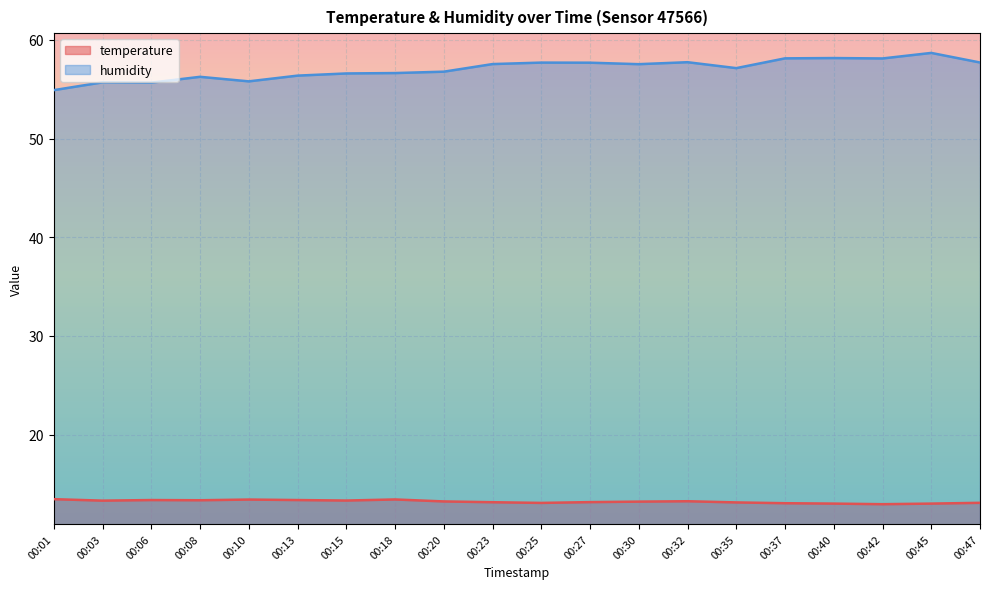

At 00:06, list the series in order from smallest to largest.

temperature, humidity